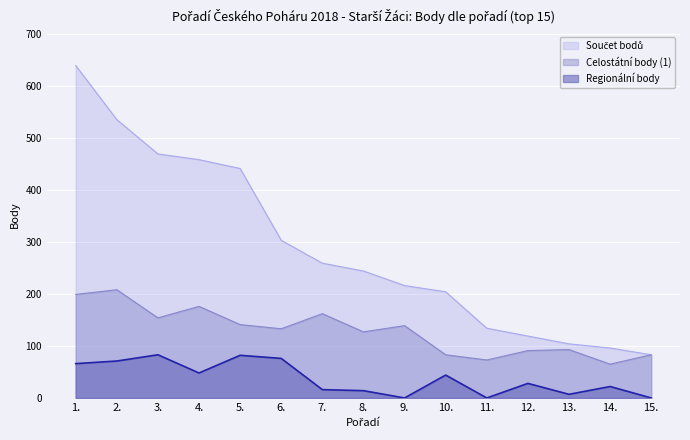

True or false: Regionální body has a value of 0 at 15..

True